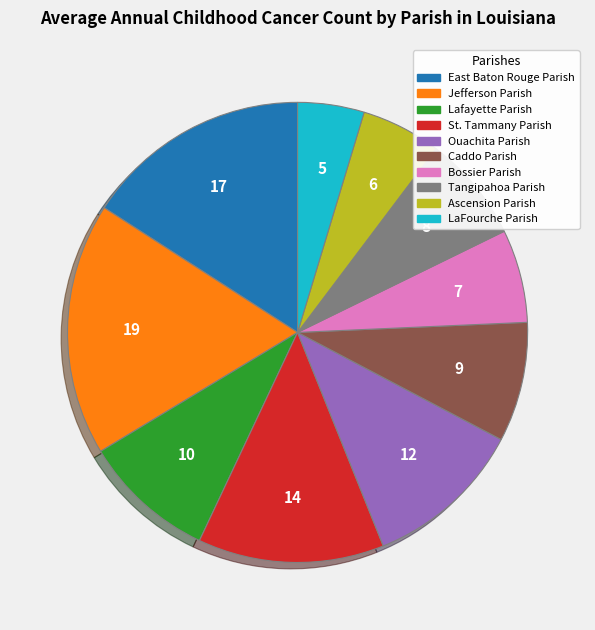

True or false: Lafayette Parish accounts for 17% of the total.

False